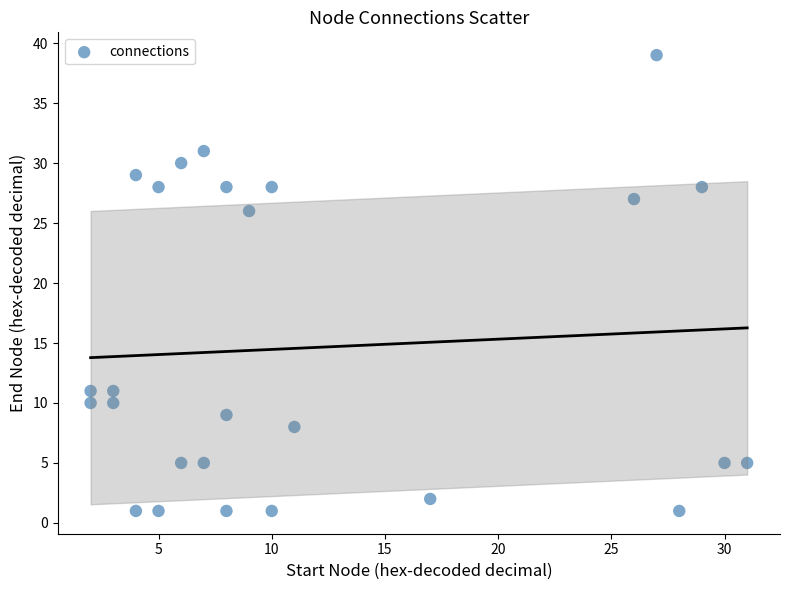

What is the range of Y values (max minus min)?

38